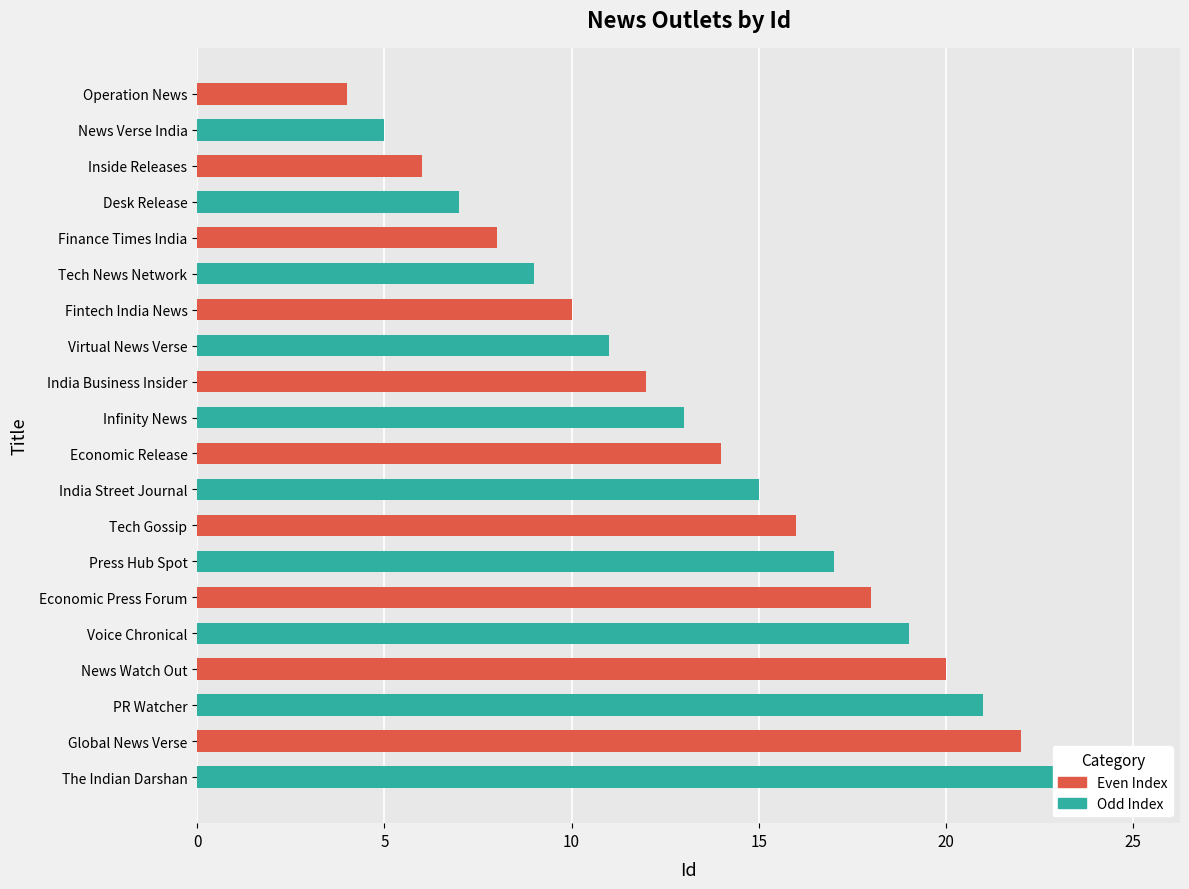

What is the minimum value shown in the chart?

4